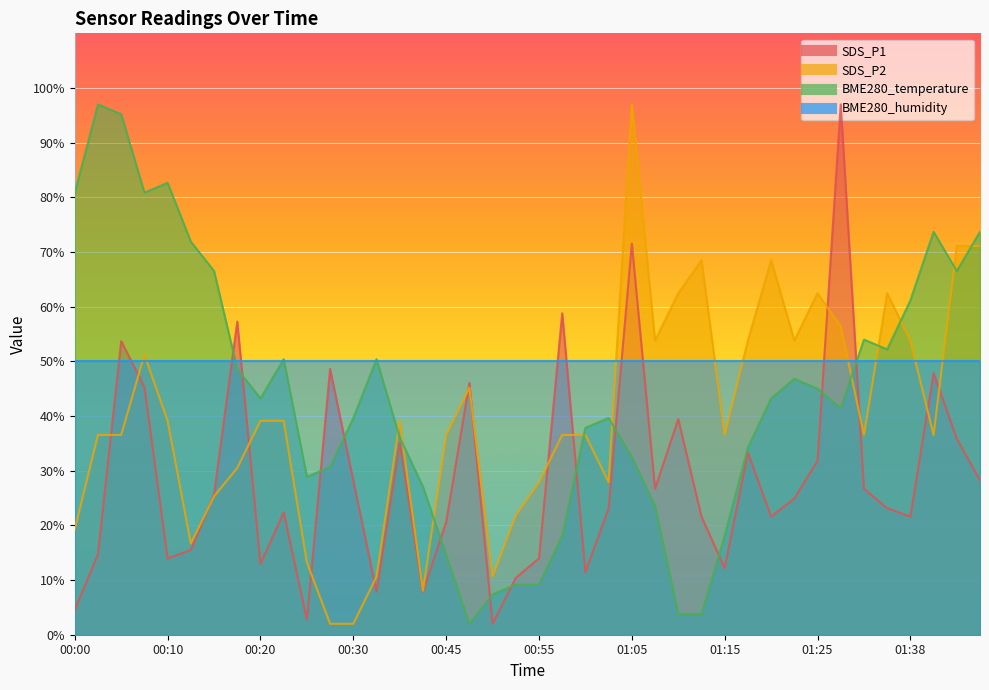

What is the sum of all SDS_P1 values?

1146.4